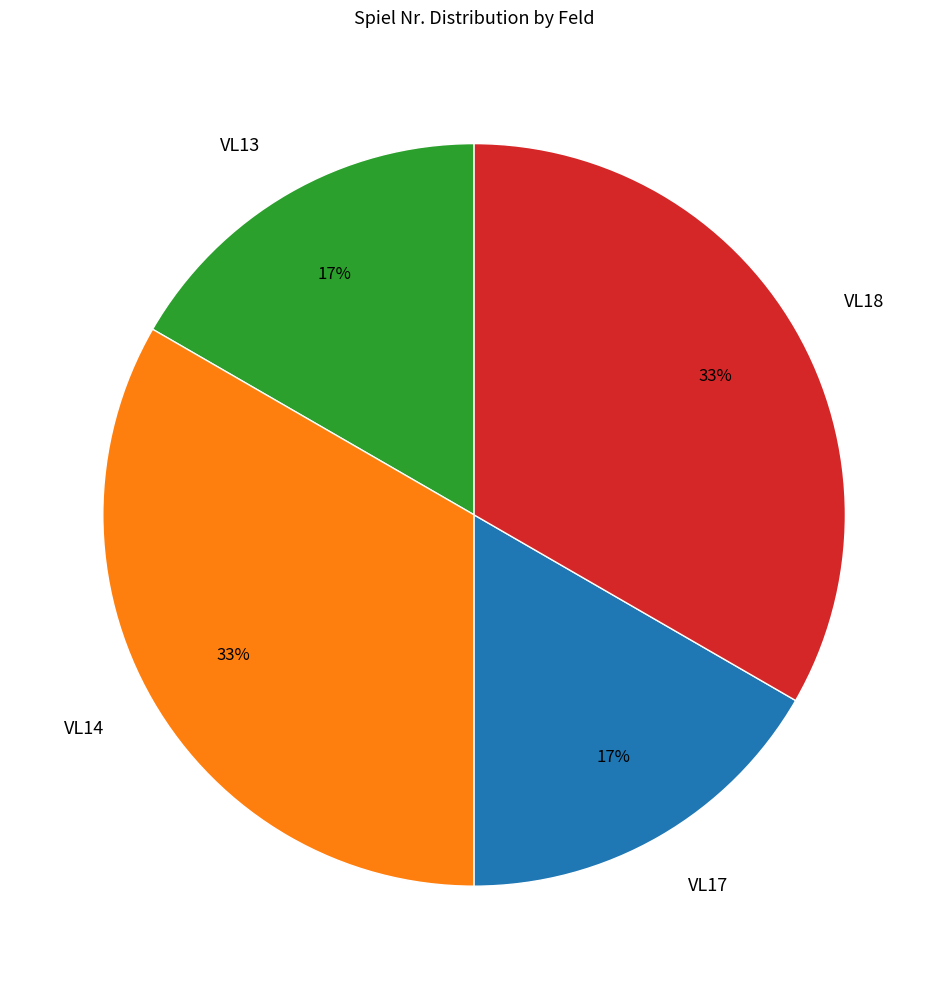

The VL18 slice represents 33% of the pie. True or false?

True